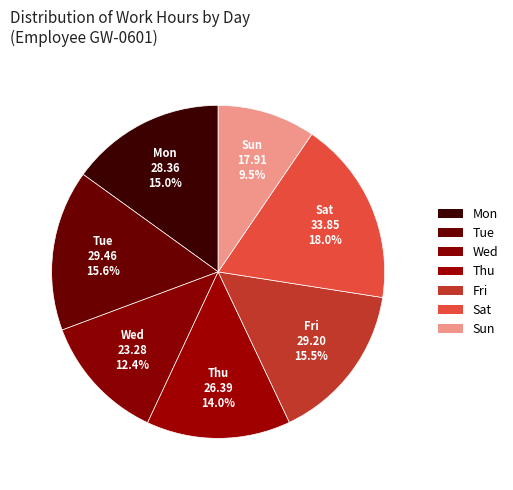

How many slices are in this pie chart?

7